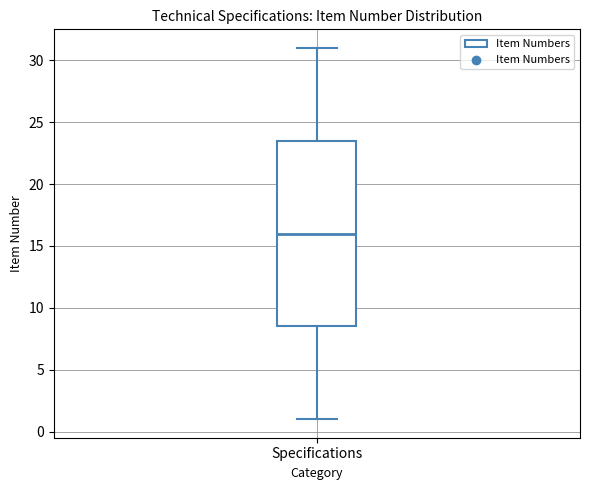

Where is the lower edge of the box for Specifications on the y-axis? The values are not printed on the chart, so give them approximately, as read against the axis.

8.5